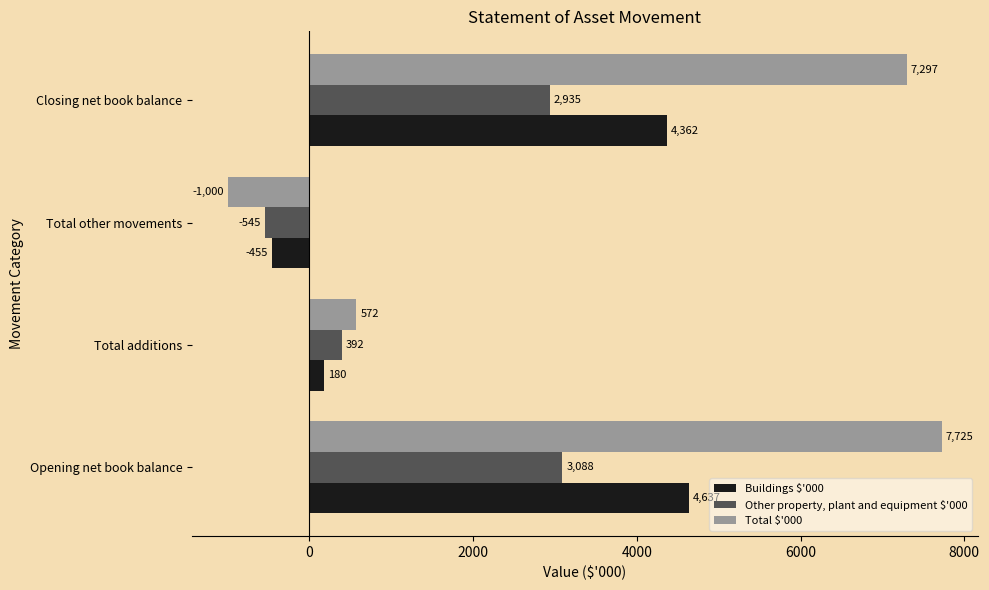

List the series in order of their peak value, highest first.

Total $'000, Buildings $'000, Other property, plant and equipment $'000